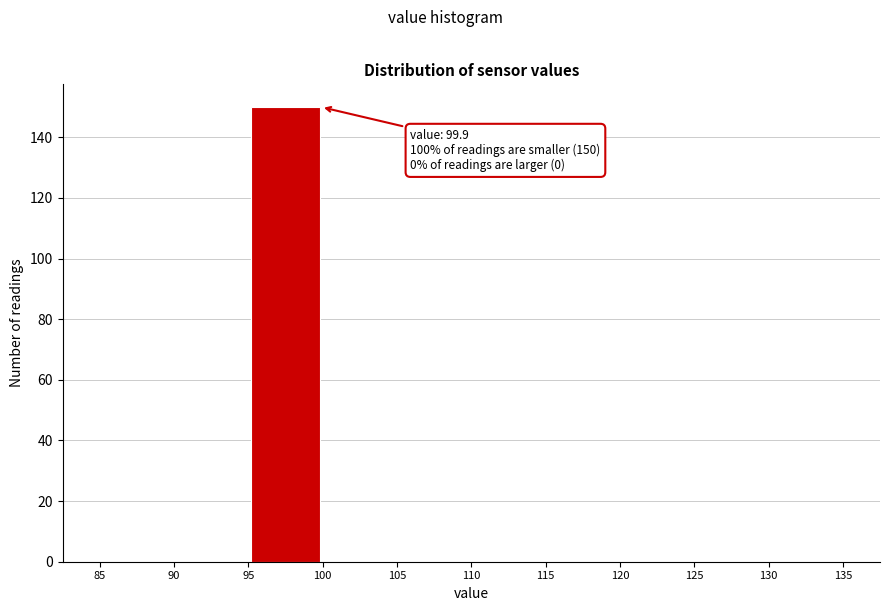

Over which range of the x-axis is the bar tallest?

95 to 100